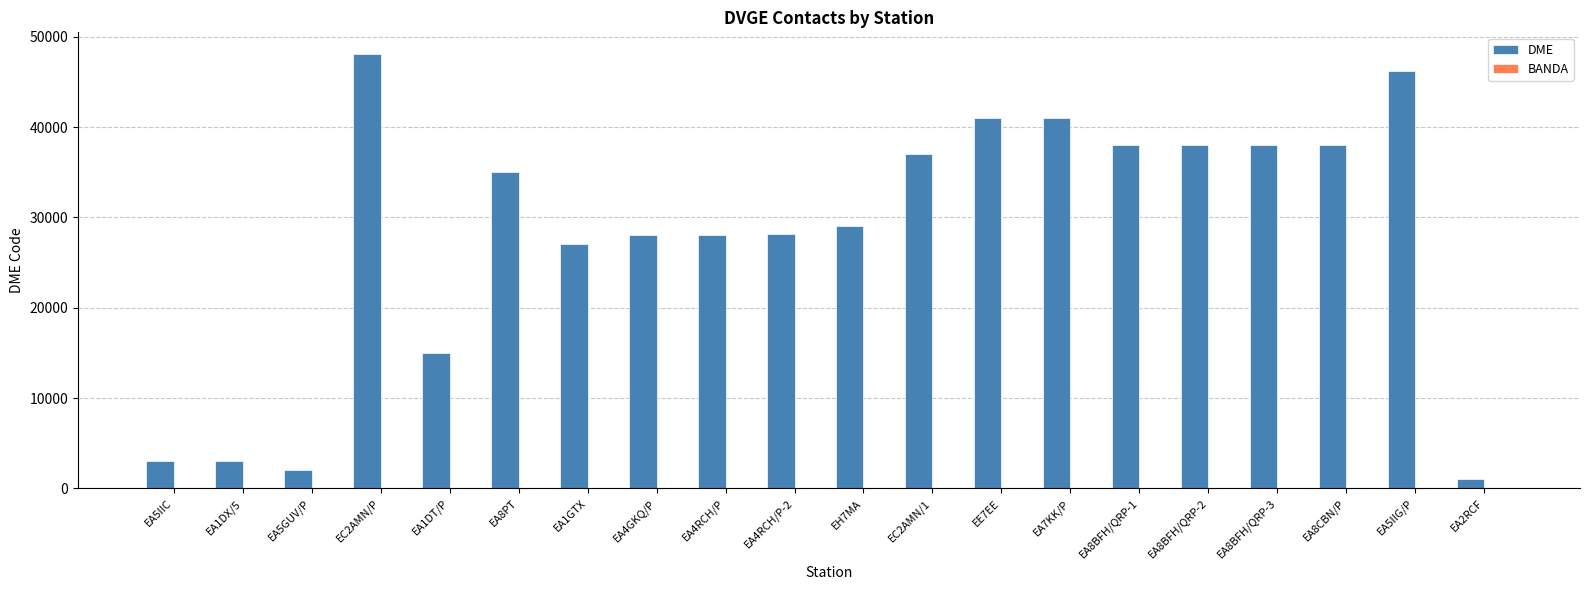

Between EA4RCH/P and EA8BFH/QRP-3, which series saw the biggest shift?

DME